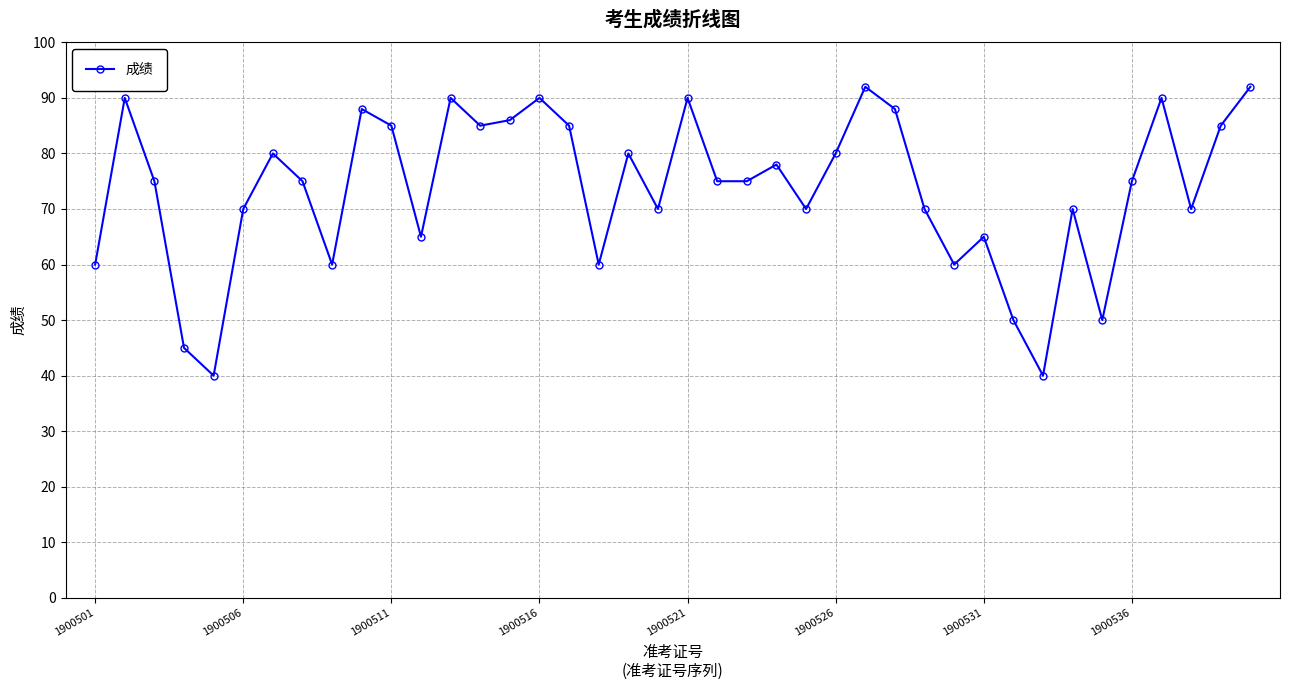

What is the minimum value shown in the chart?

40